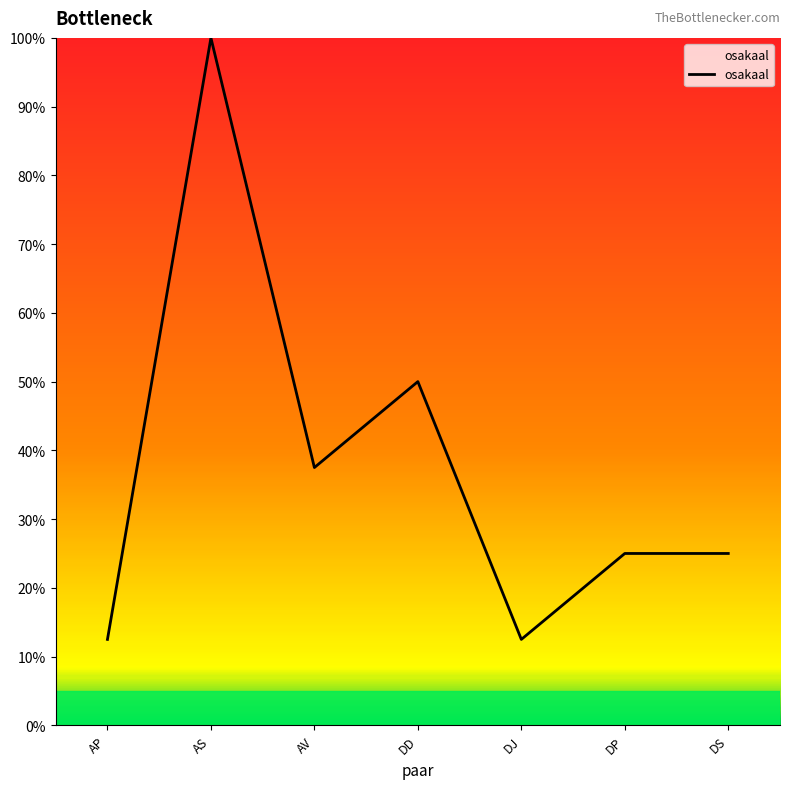

Between DJ and AS, which is larger?

AS